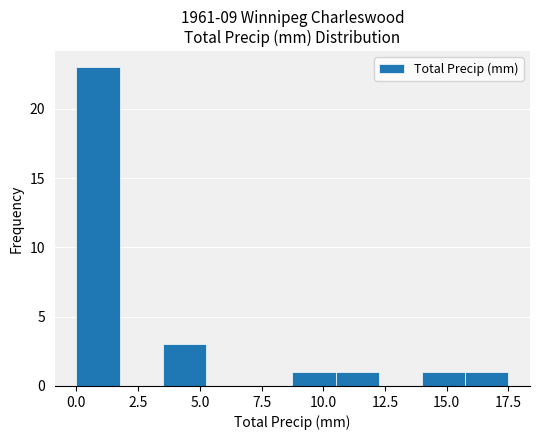

Around what value on the x-axis is the tallest bar? Give the approximate position of its centre, as read against the axis.

1.0